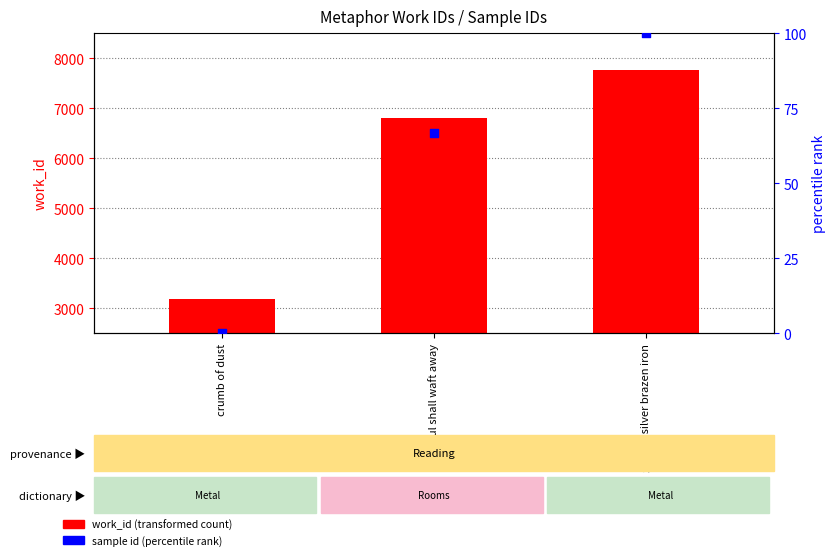

At which category is the sum across all series the highest?

golden silver brazen iron